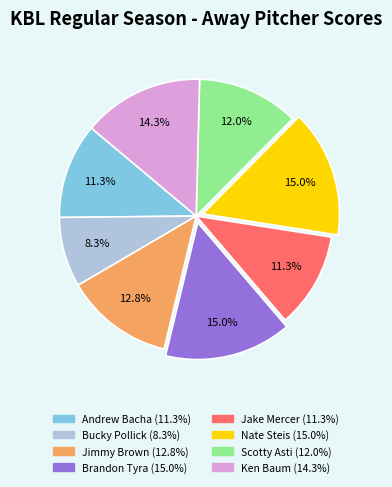

What is the ratio of the value at Ken Baum to the value at Jimmy Brown?

1.1